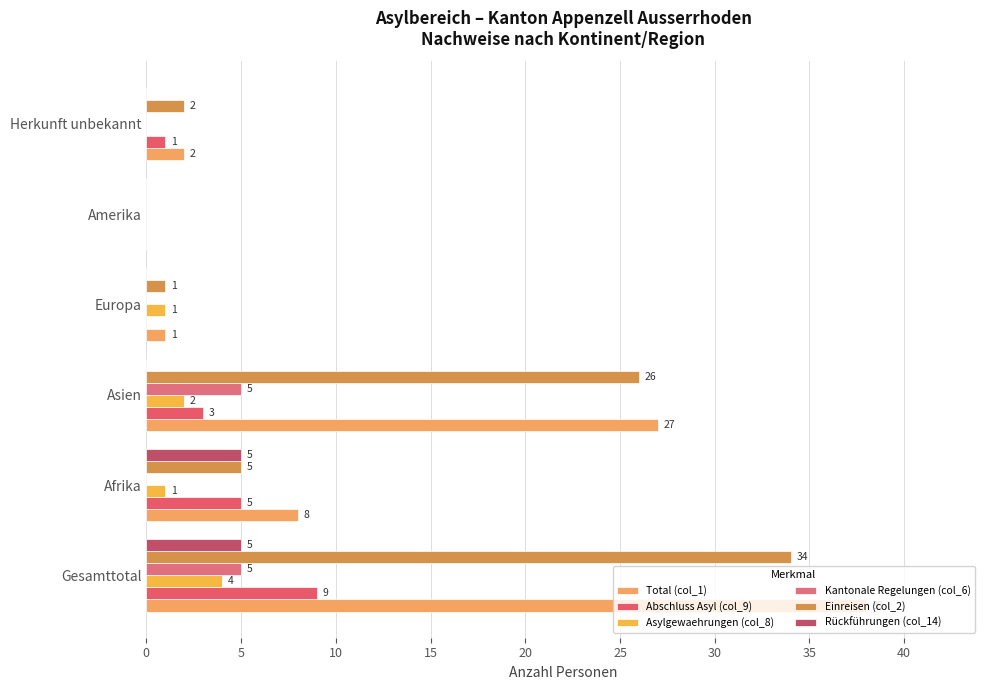

What is the highest value of the Rückführungen (col_14) series?

5